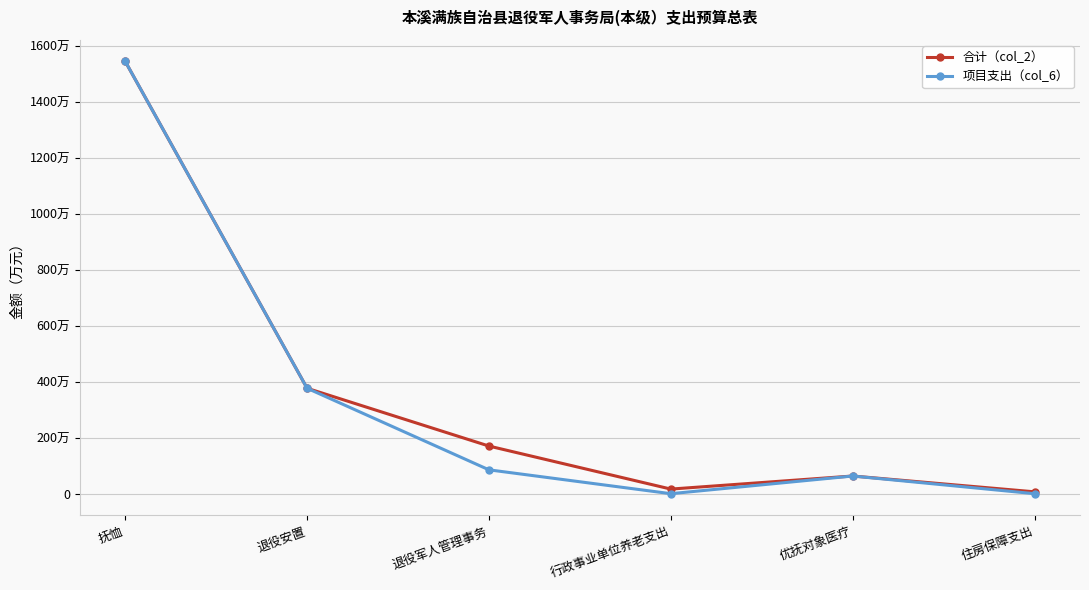

What are all the series names shown in the legend?

合计（col_2）, 项目支出（col_6）